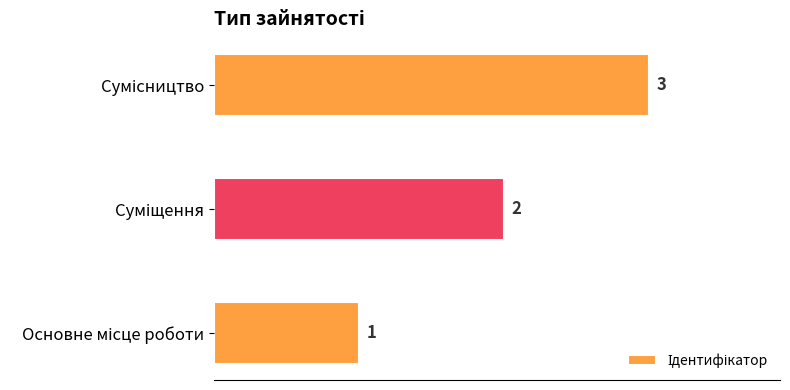

What is the sum of all values?

6